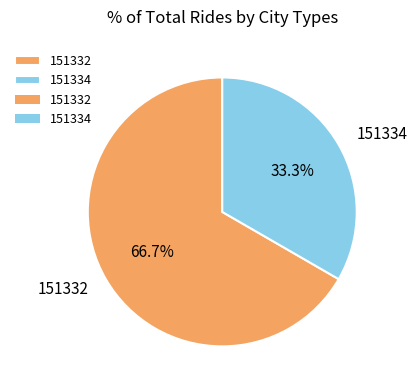

What is the largest slice in the pie chart?

151332